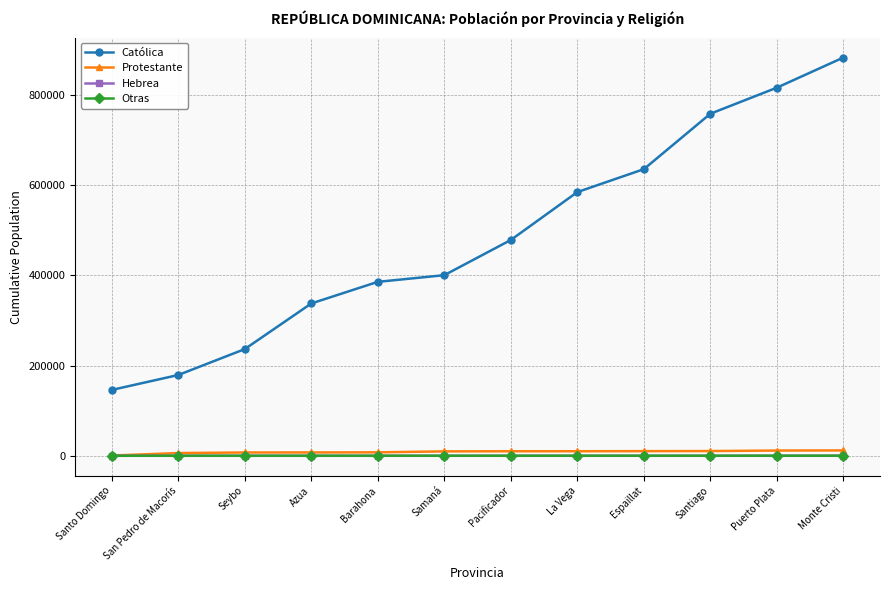

The Católica series shows 184098 at Azua. True or false?

False